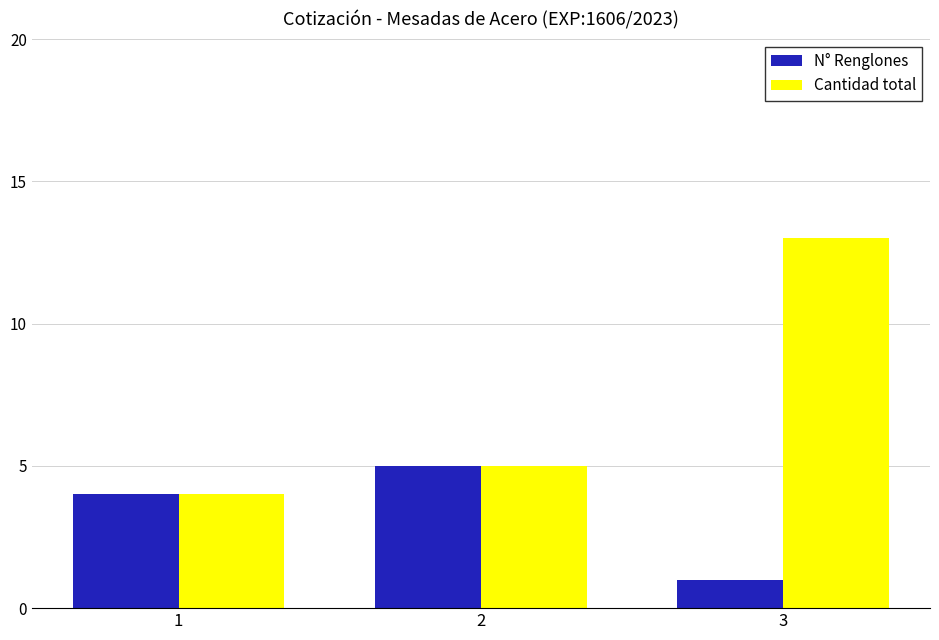

Rank the series by their maximum value, from lowest to highest.

N° Renglones, Cantidad total